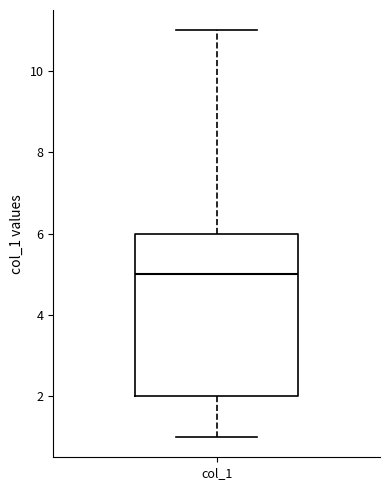

Read this box plot against the y-axis: the position of the median line, the range covered by the box, and the ends of both whiskers. The values are not printed on the chart, so give them approximately, as read against the axis.

median 5, box 2 to 6, whiskers 1 to 11